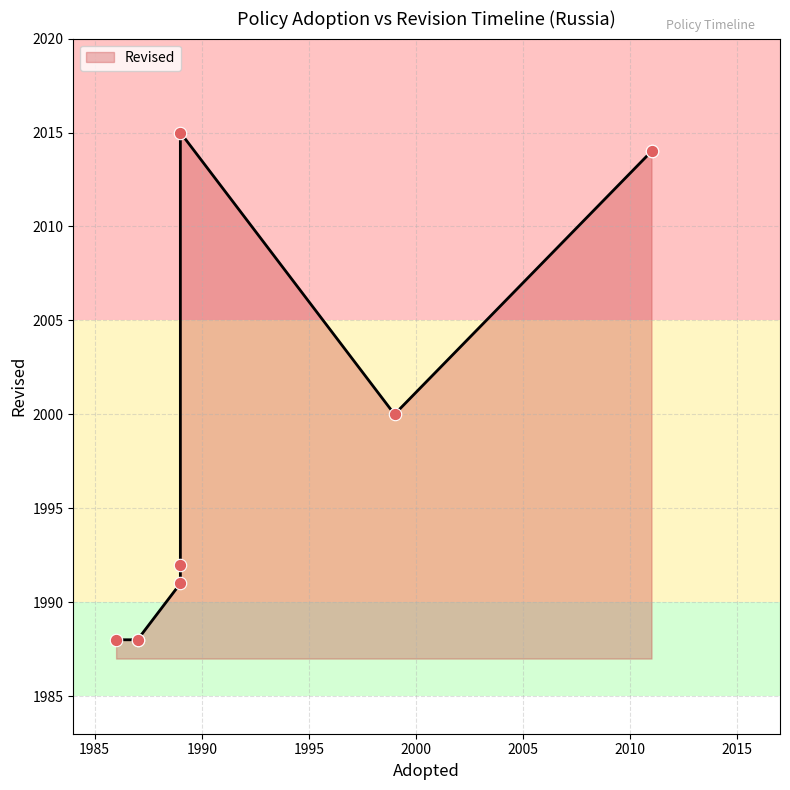

Between 1999 and 1989, which is larger?

1999